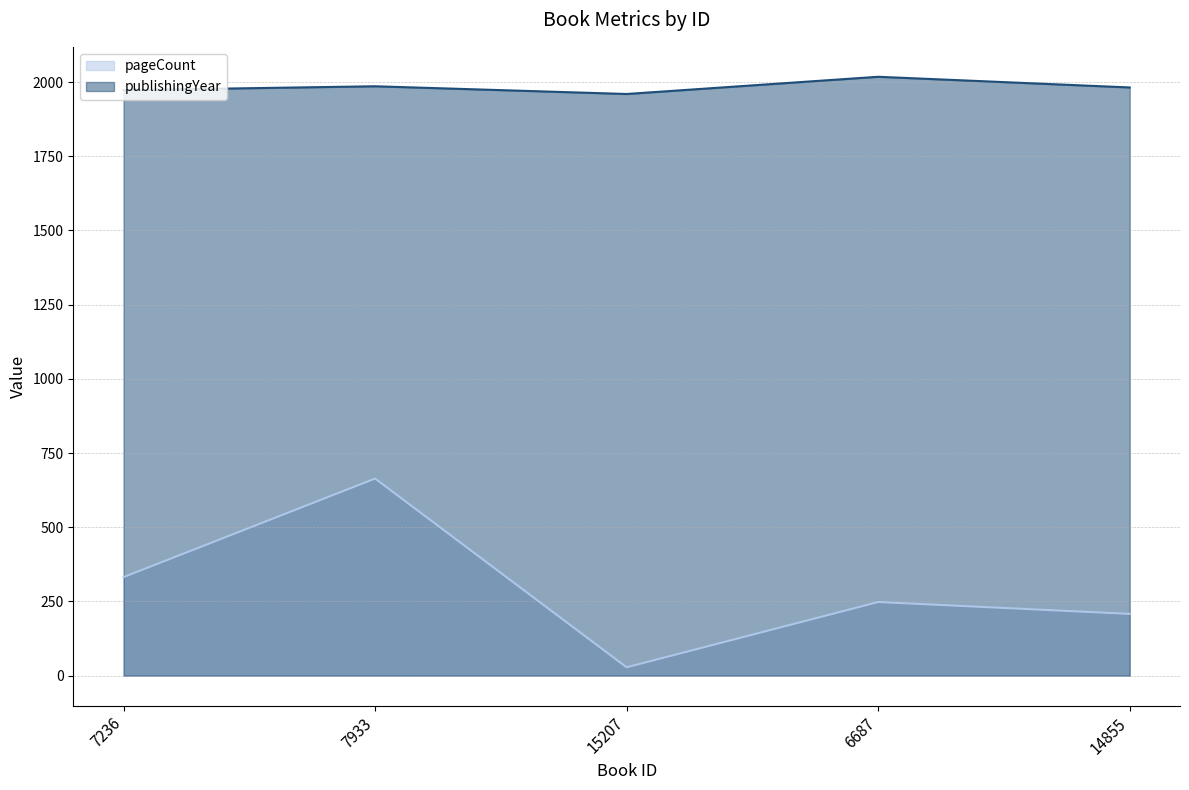

What is the difference between the second highest and minimum values in the pageCount series?

304